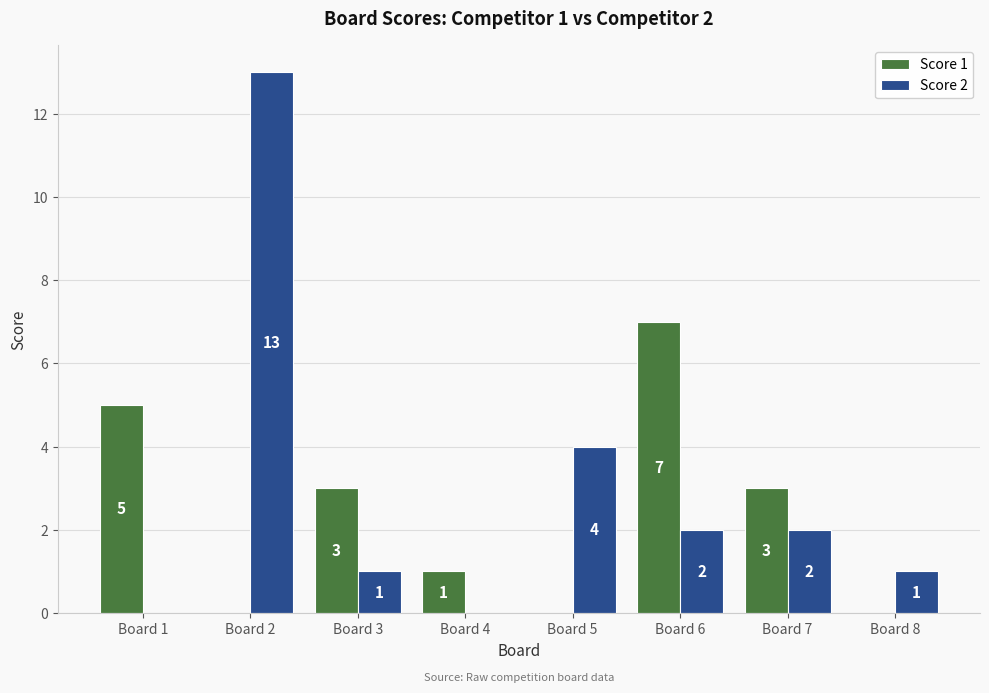

What is the difference between the Score 1 values at Board 5 and Board 3?

3